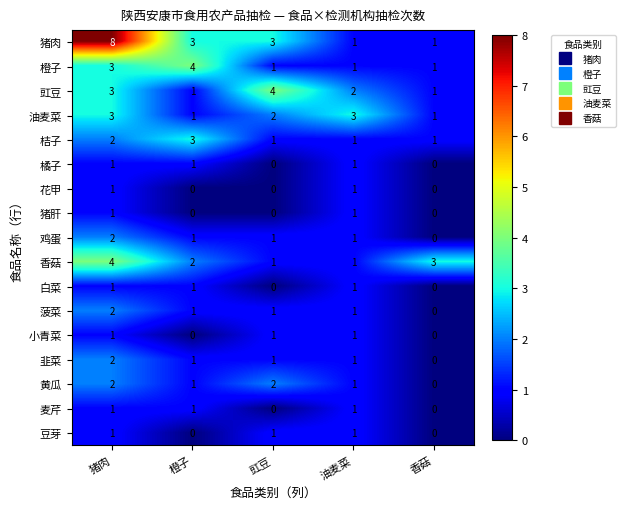

What value does the 猪肉 series have at 橙子?

3